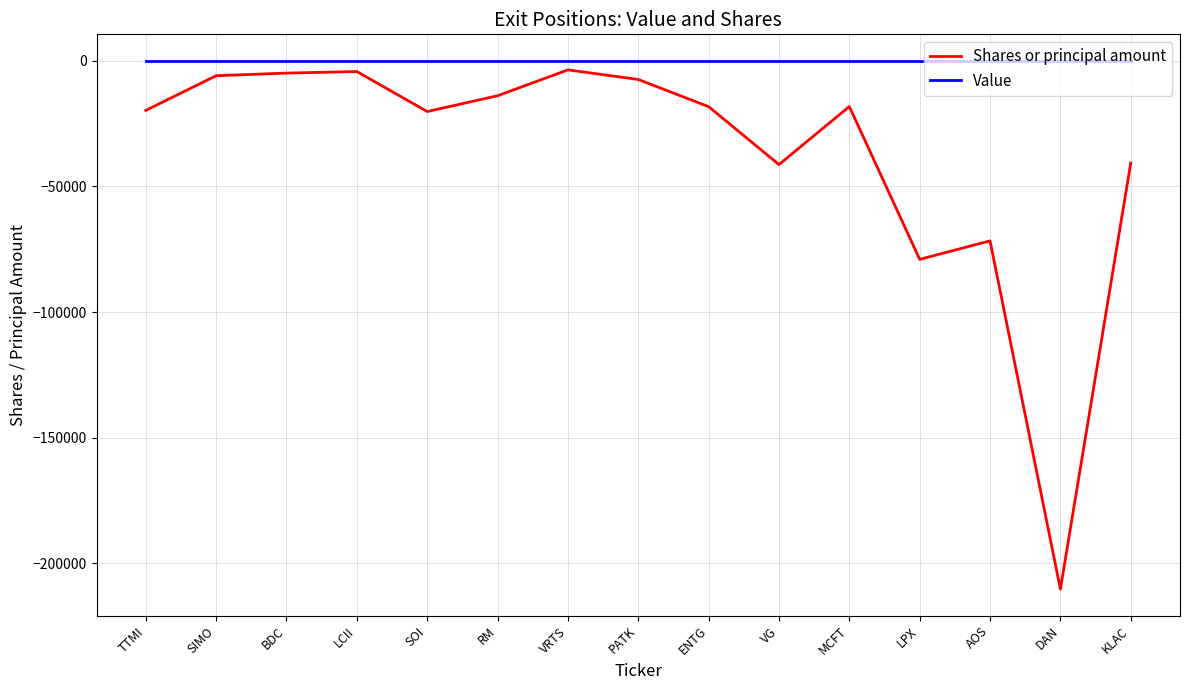

True or false: Value and Shares or principal amount cross at least once.

False